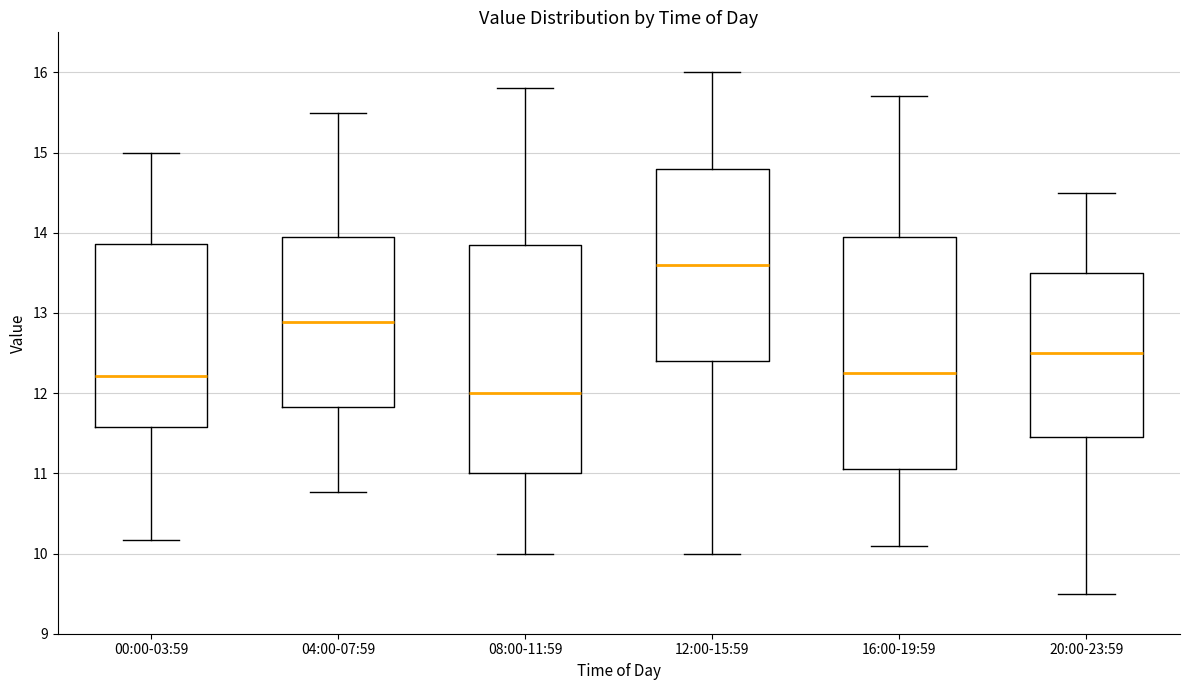

Reading left to right, read every box against the y-axis: the position of its median line, the range the box covers, and the ends of its whiskers. The values are not printed on the chart, so give them approximately, as read against the axis.

00:00-03:59: median 12.2, box 11.6 to 13.9, whiskers 10.2 to 15.0
04:00-07:59: median 12.9, box 11.8 to 13.9, whiskers 10.8 to 15.5
08:00-11:59: median 12.0, box 11.0 to 13.9, whiskers 10.0 to 15.8
12:00-15:59: median 13.6, box 12.4 to 14.8, whiskers 10.0 to 16.0
16:00-19:59: median 12.3, box 11.1 to 14.0, whiskers 10.1 to 15.7
20:00-23:59: median 12.5, box 11.5 to 13.5, whiskers 9.5 to 14.5